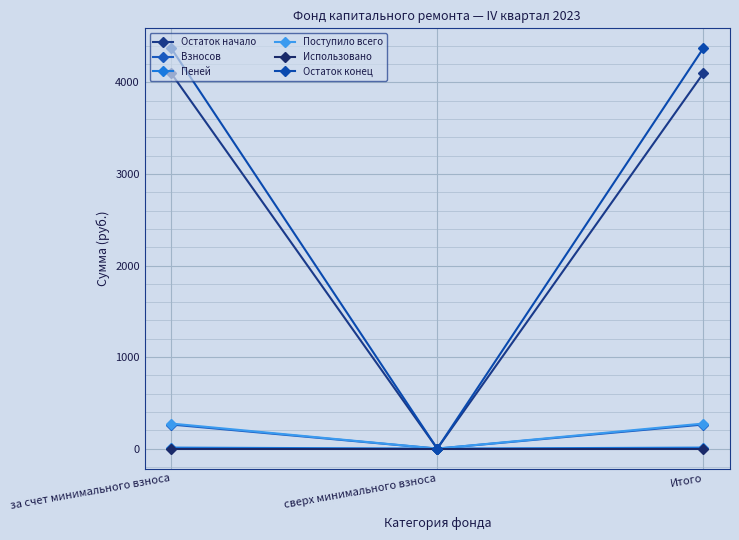

Does the chart have visible grid lines?

Yes